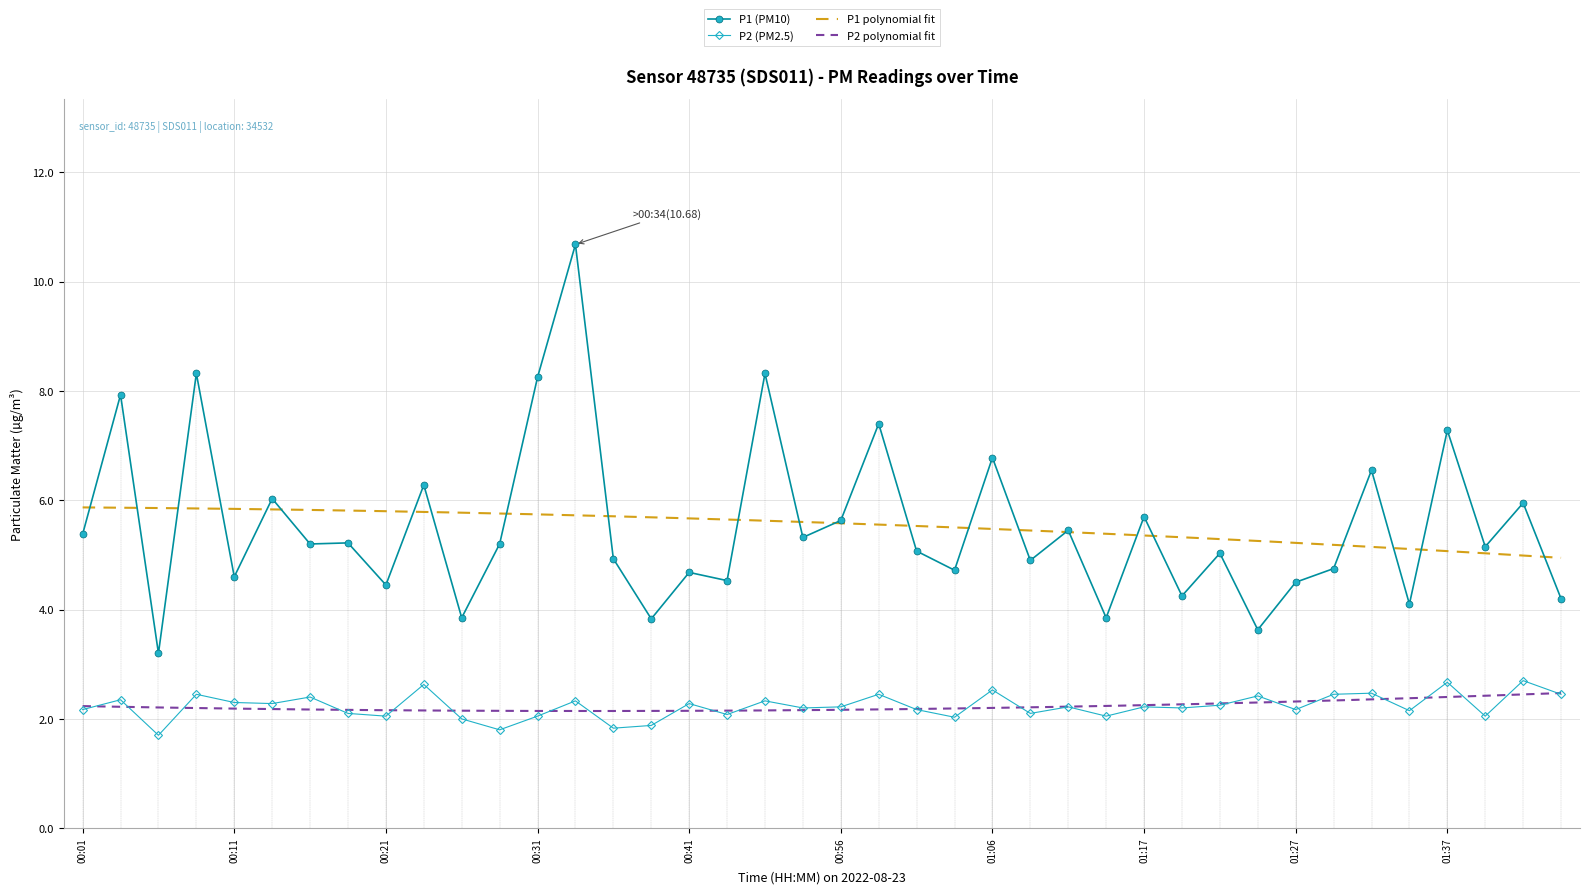

What is the value of the P1 point at the 34th from the left?

4.8